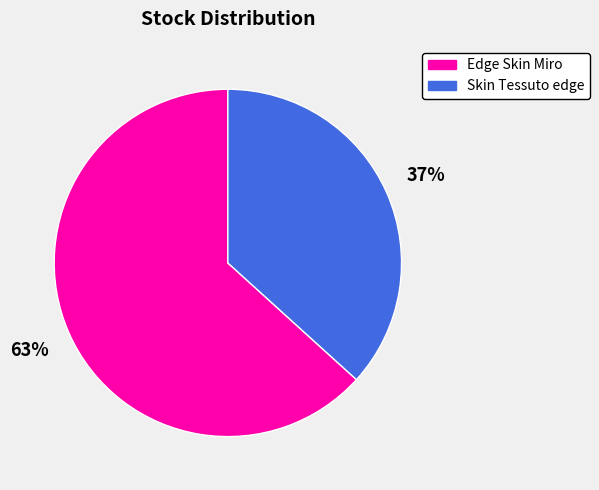

To the nearest percent, what is the average slice percentage?

50%